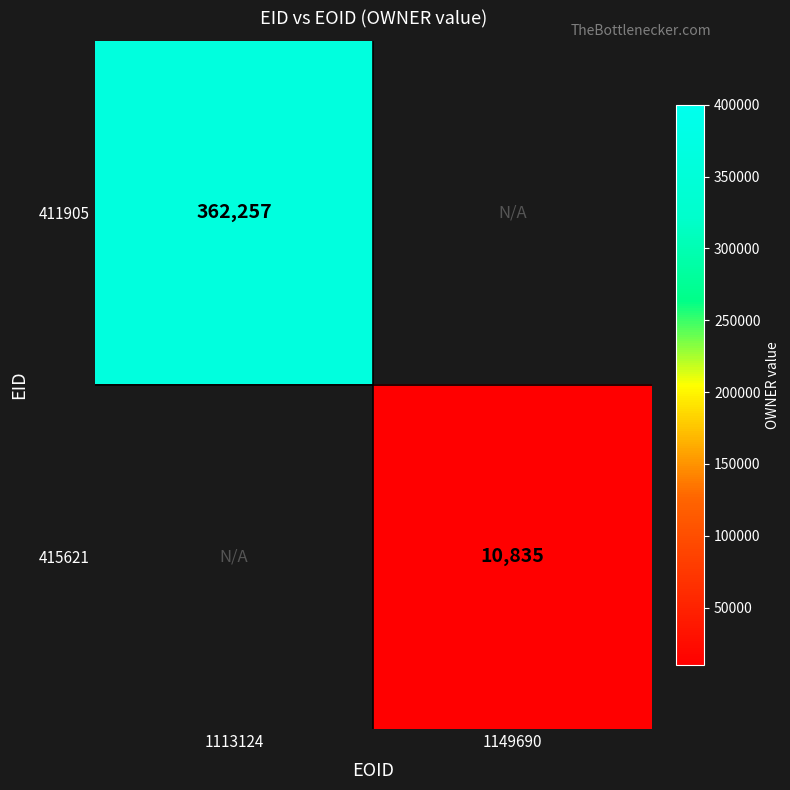

The 411905 series shows 577627 at 1113124. True or false?

False